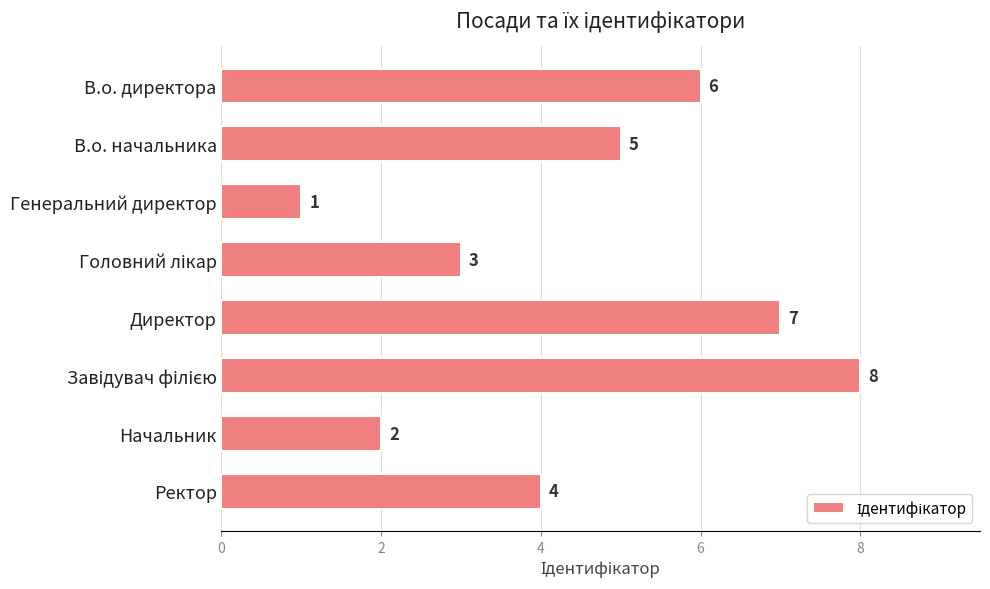

Reading top to bottom, transcribe all the data shown in this chart.

6	5	1	3	7	8	2	4